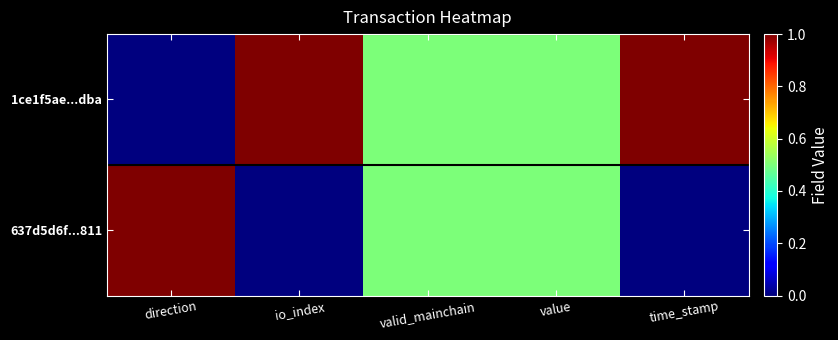

Reading left to right, what are all the values shown in this chart?

1ce1f5ae...dba: direction=0.0	io_index=1.0	valid_mainchain=0.5	value=0.5	time_stamp=1.0
637d5d6f...811: direction=1.0	io_index=0.0	valid_mainchain=0.5	value=0.5	time_stamp=0.0